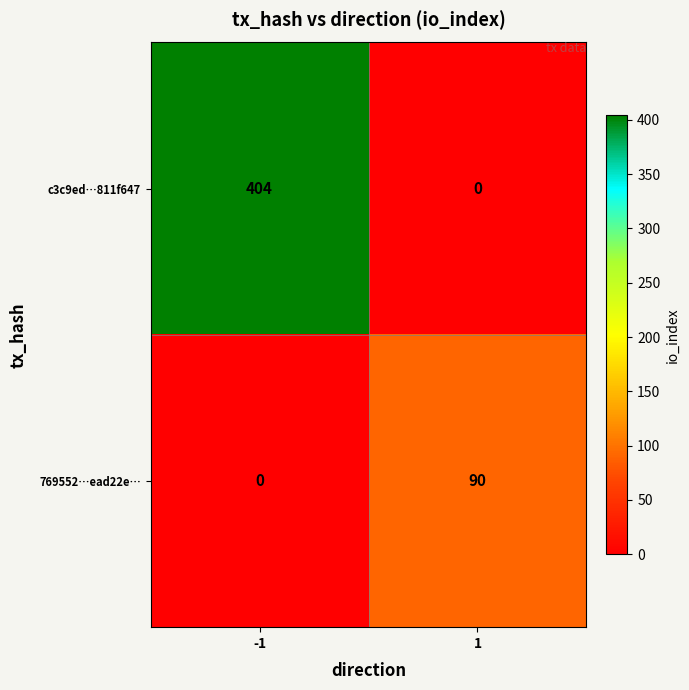

Rank the series at 1 from lowest to highest value.

c3c9ed…811f647, 769552…ead22e…